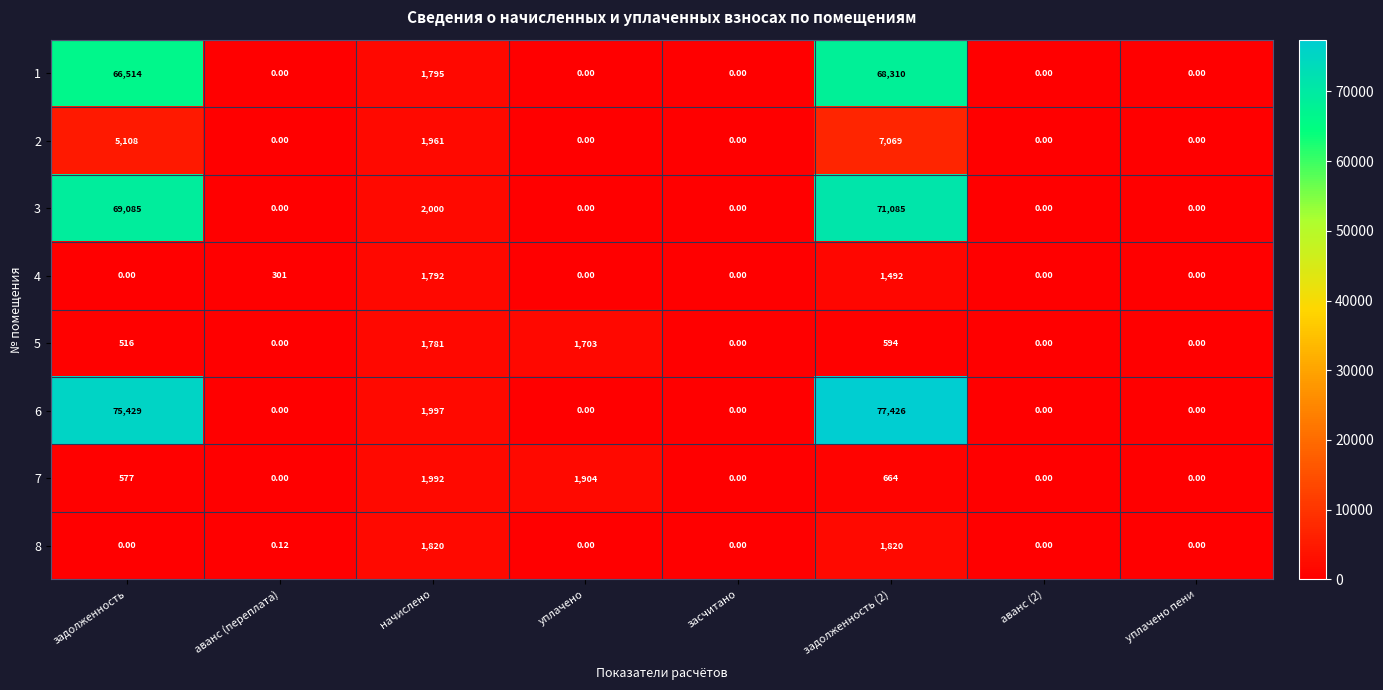

Where is 8 nearest to the value 910?

аванс (переплата)